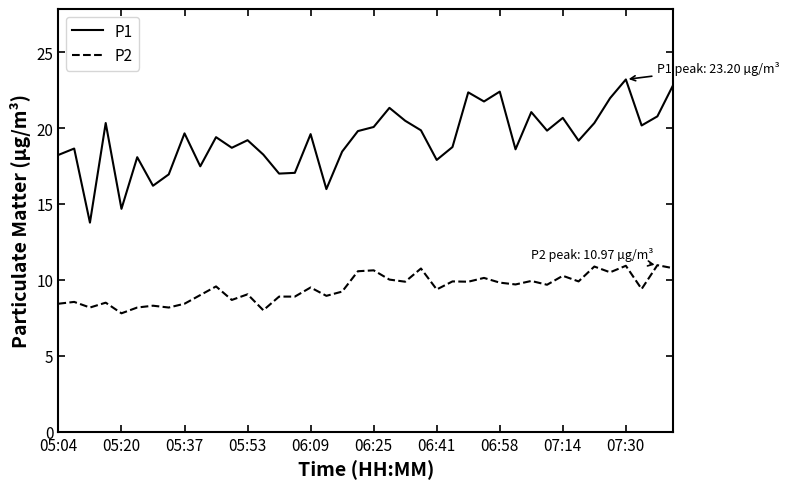

Which series has the largest total across all categories?

P1